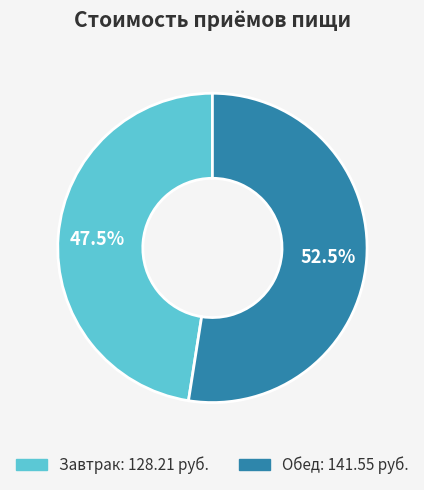

Between Завтрак and Обед, which is larger?

Обед